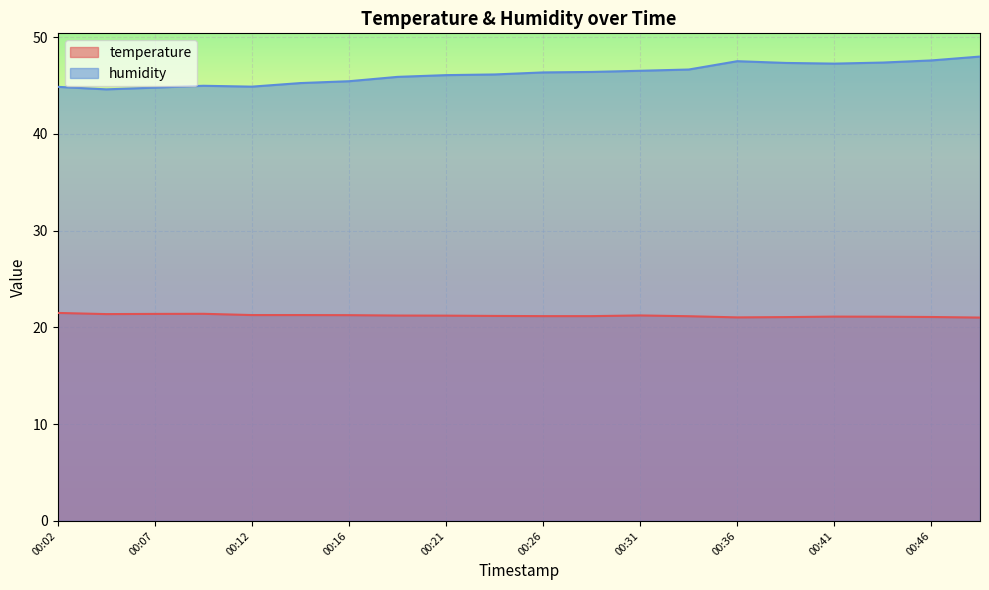

Is it true that temperature equals 33.0 at 00:19?

False